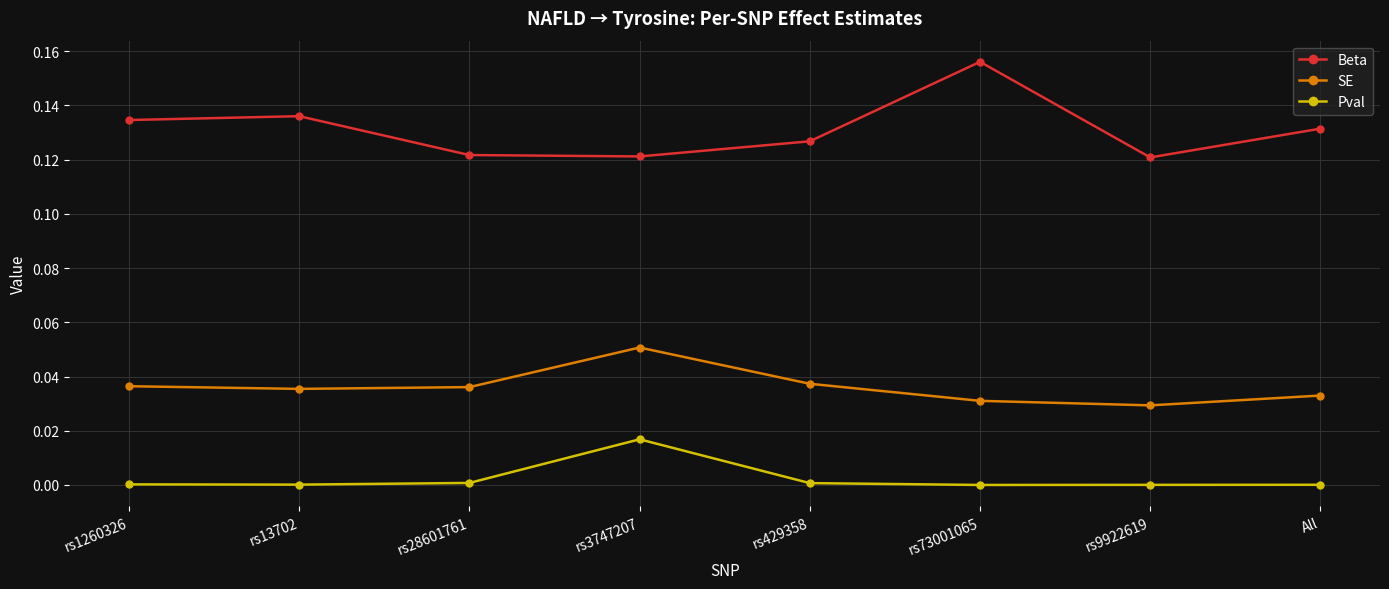

Where is the first local maximum for Beta?

rs13702